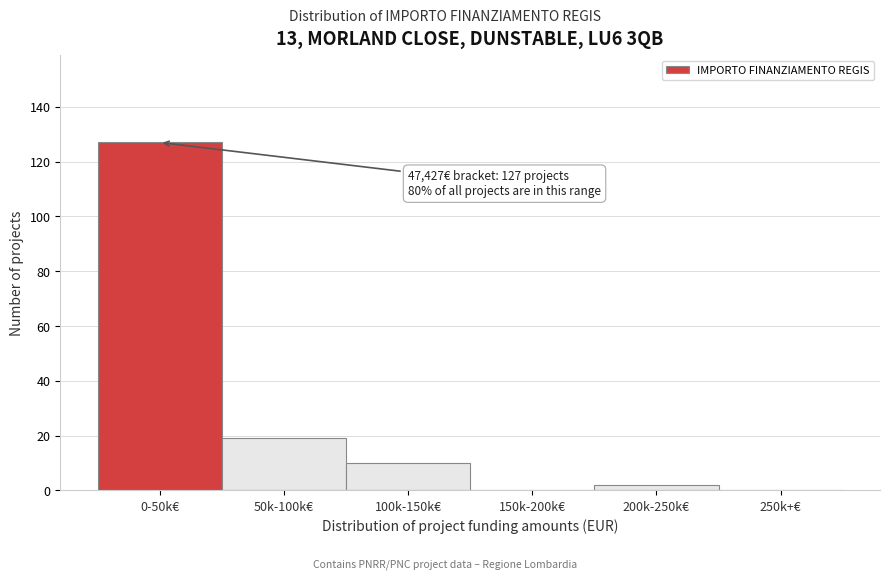

Reading right to left, extract all data points from this chart.

250k+€=0	200k-250k€=2	150k-200k€=0	100k-150k€=10	50k-100k€=19	0-50k€=127